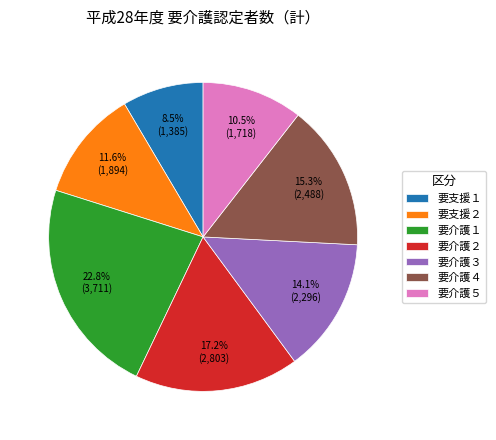

What is the largest slice in the pie chart?

要介護１